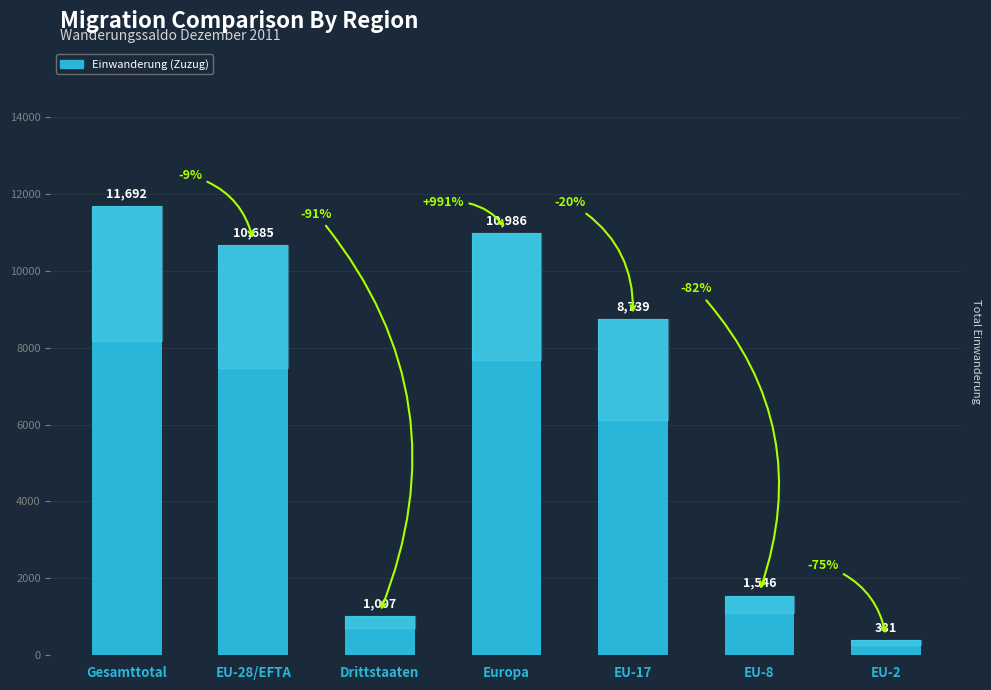

Approximately how many times larger is the value at EU-8 compared to EU-2?

4.1